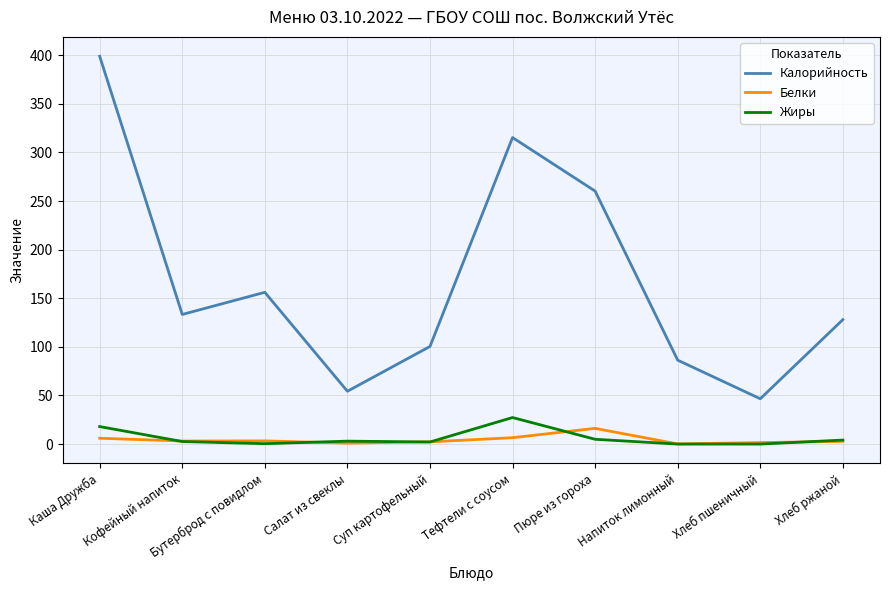

At Тефтели с соусом, list the series in order from smallest to largest.

Белки, Жиры, Калорийность